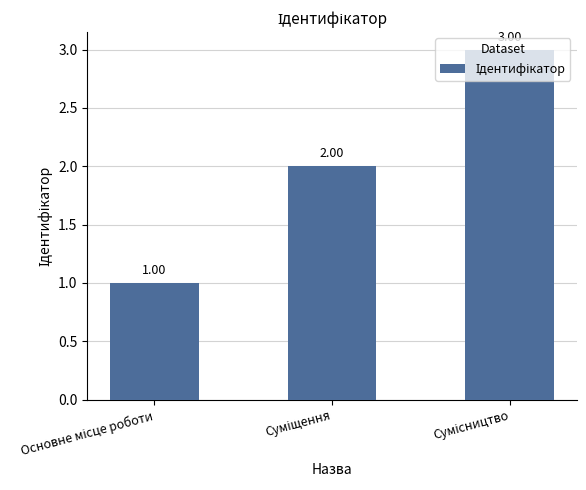

What is the sum of all values?

6